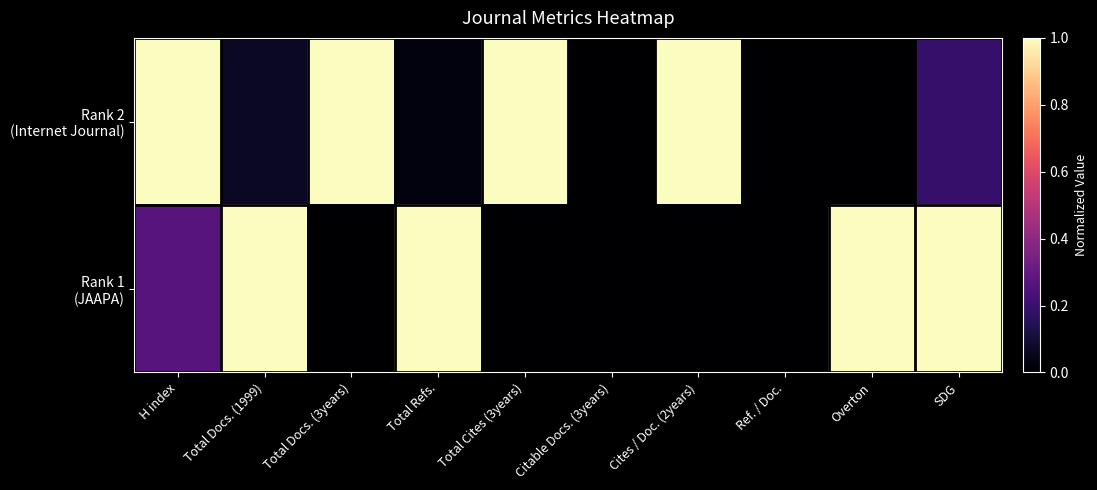

Between Total Docs. (1999) and Total Docs. (3years), which is larger?

Total Docs. (3years)